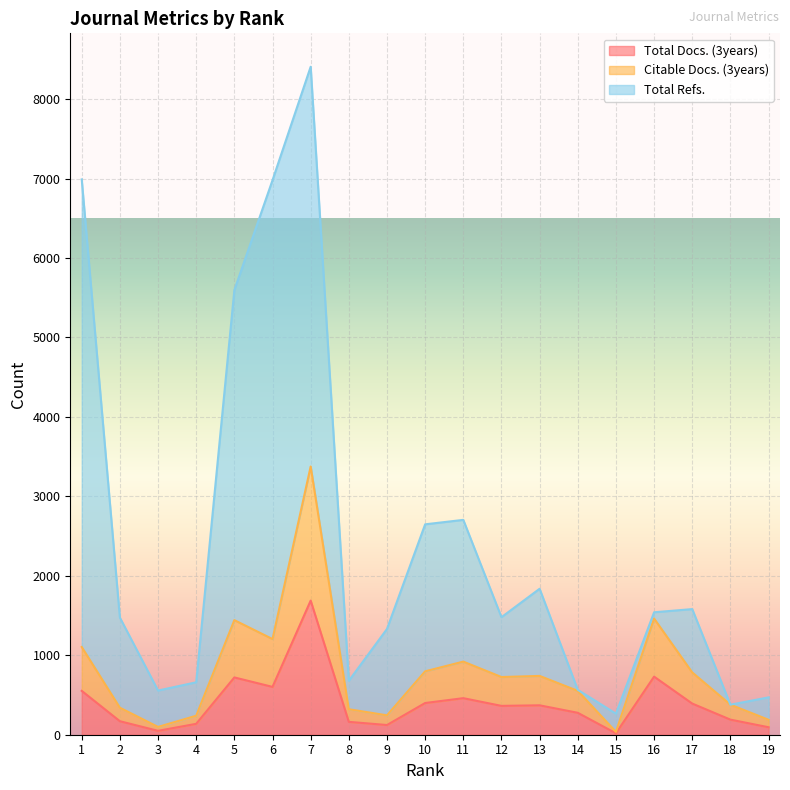

The value of Total Docs. (3years) at 6 is 306. True or false?

False